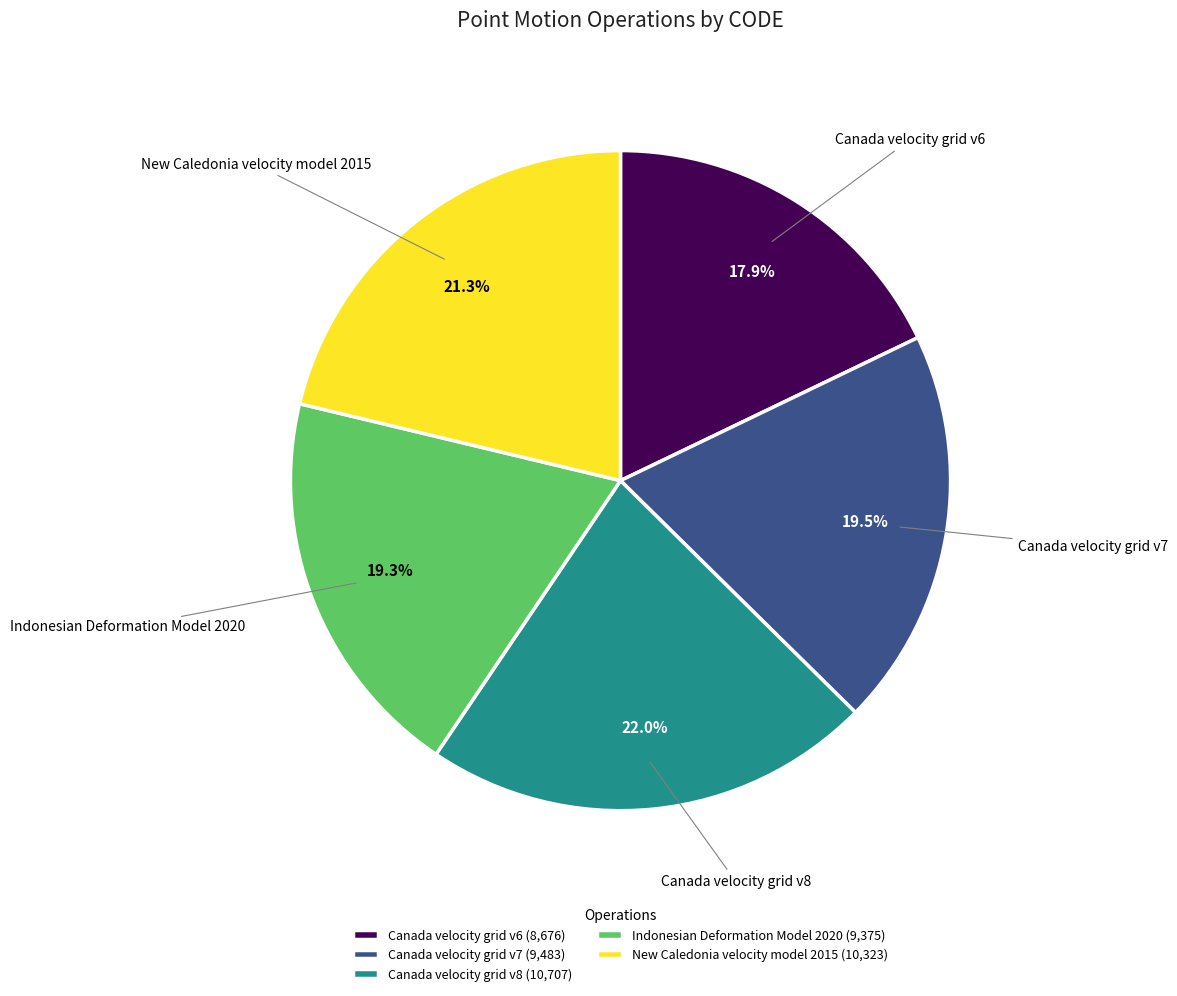

What is the smallest slice in the pie chart?

Canada velocity grid v6